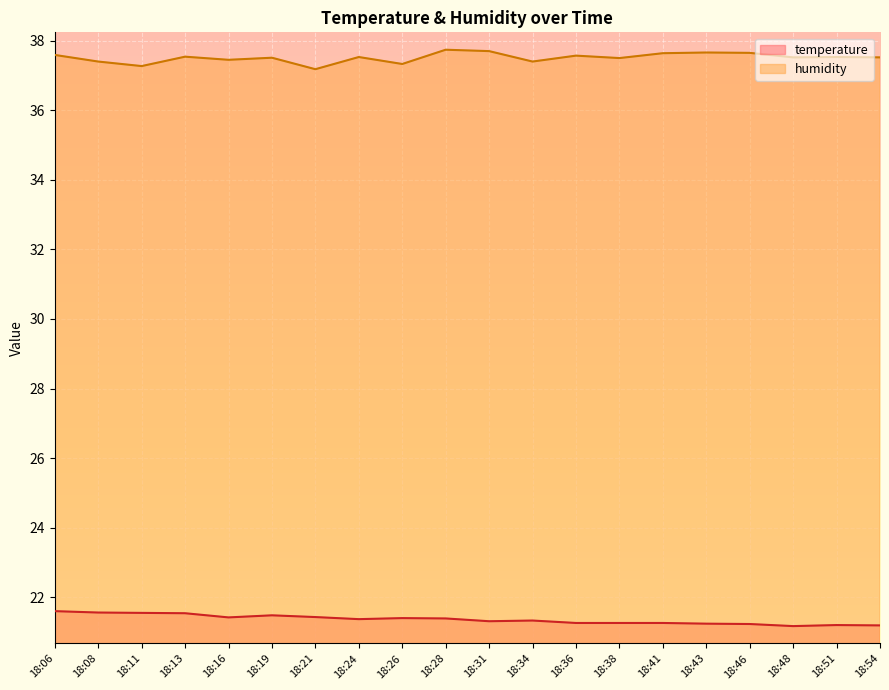

Count the humidity values in the range 37 to 38.

20